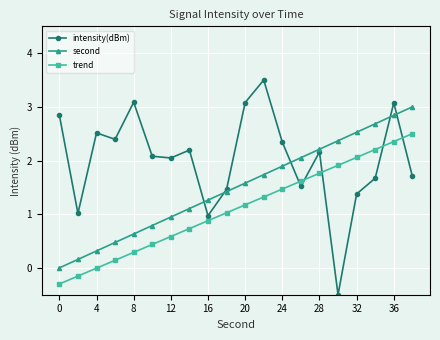

True or false: trend and second cross at least once.

False